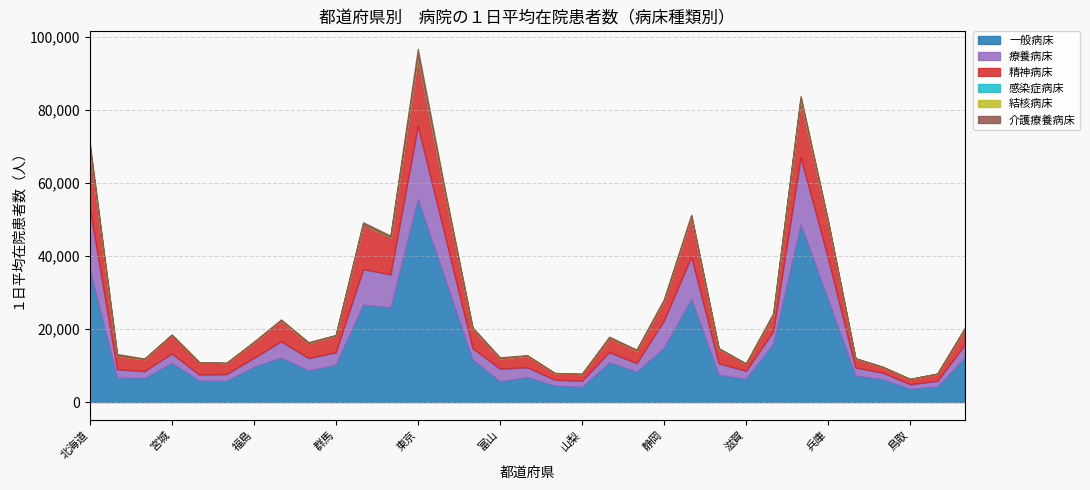

What is the minimum value for 一般病床?

3575